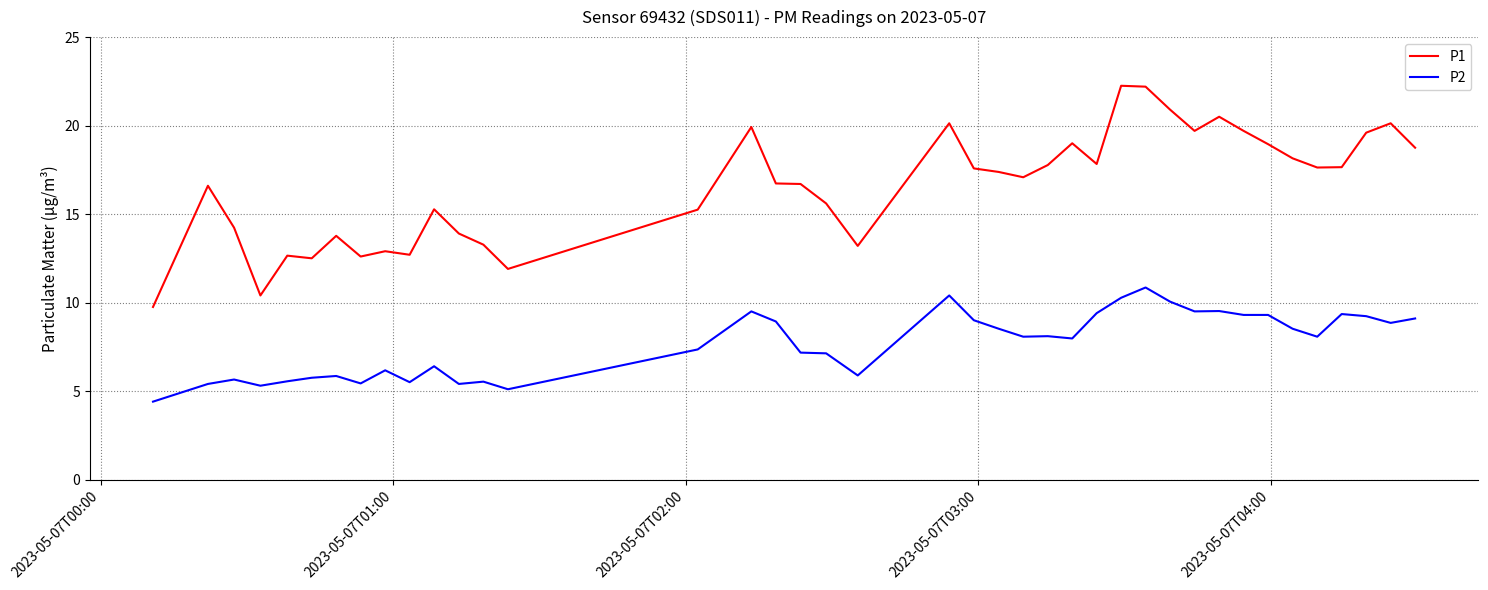

Which series has the largest total across all categories?

P1